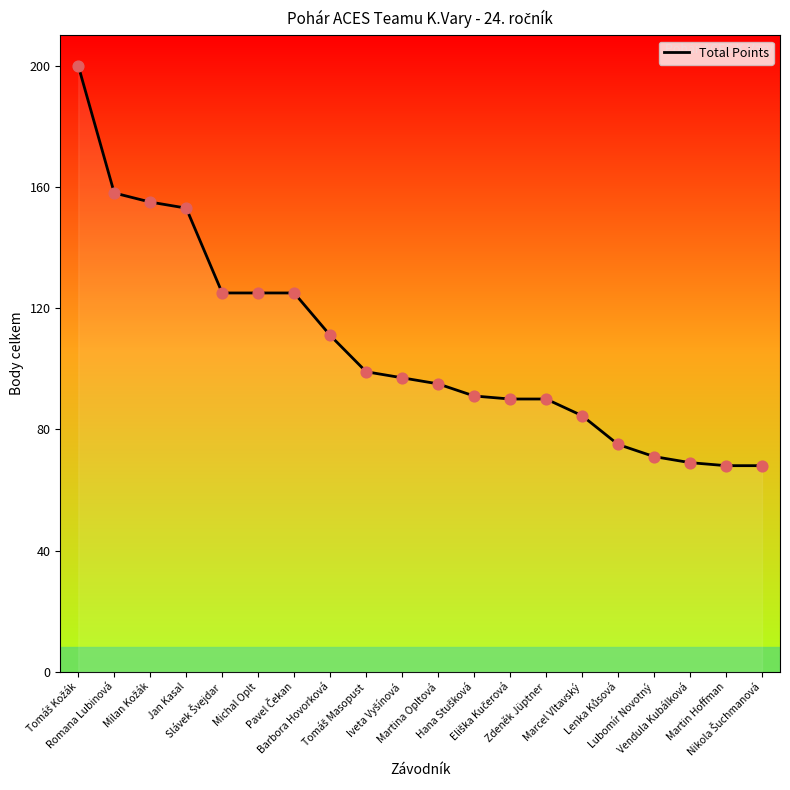

What is the maximum value shown in the chart?

200.0